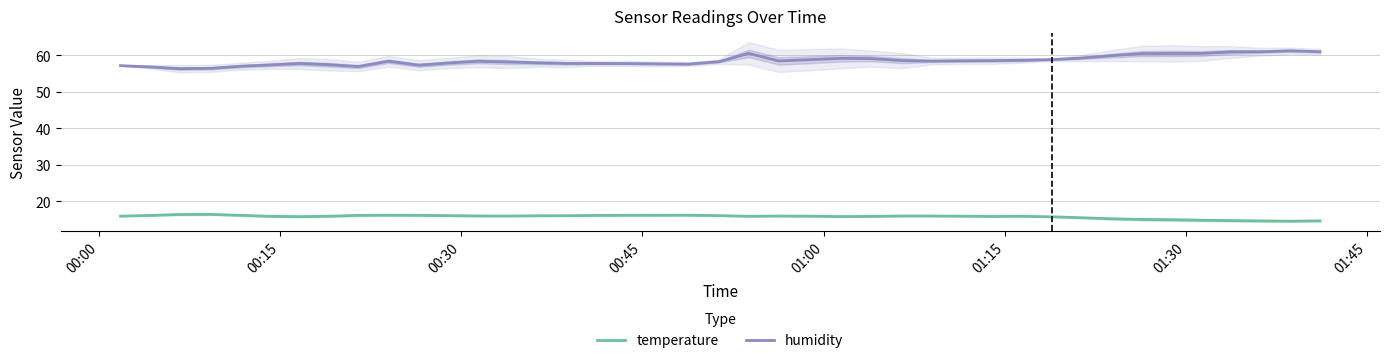

Which series has the largest total across all categories?

humidity